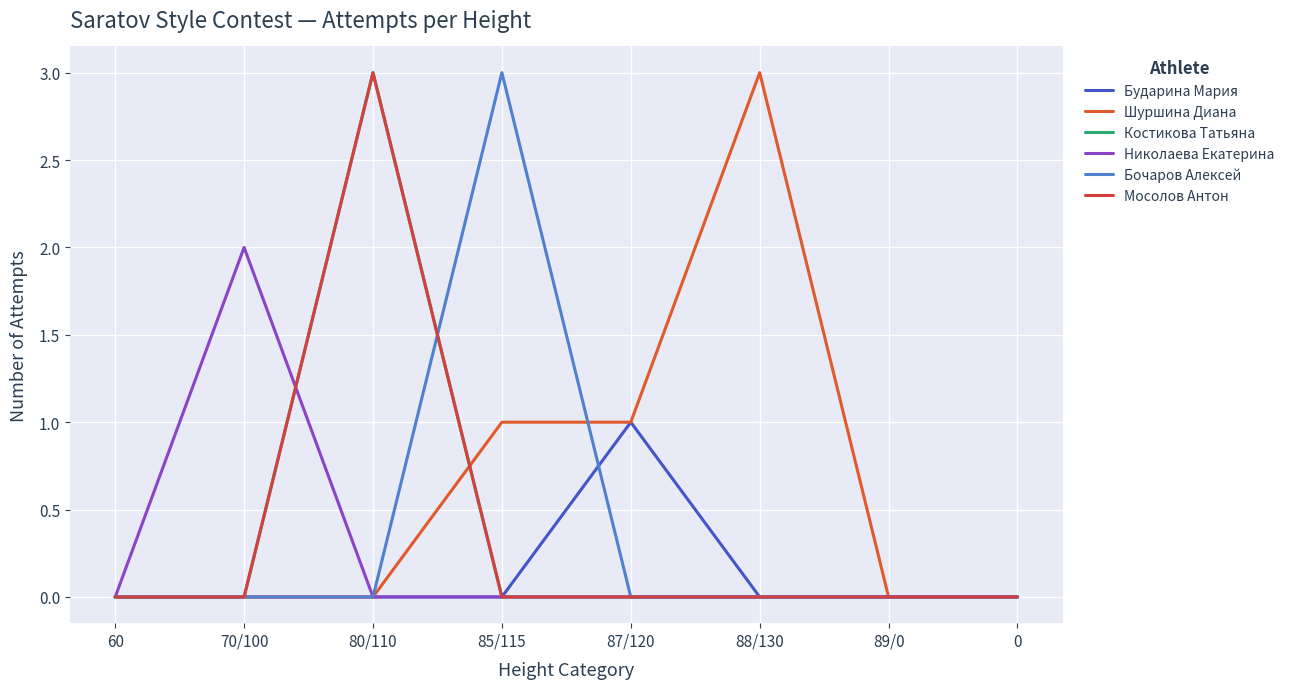

How many interior local peaks does the Мосолов Антон series have?

1